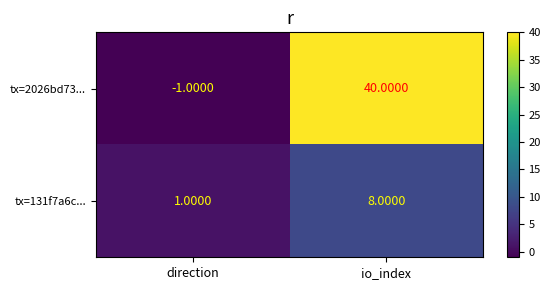

At which category is the sum across all series the highest?

io_index